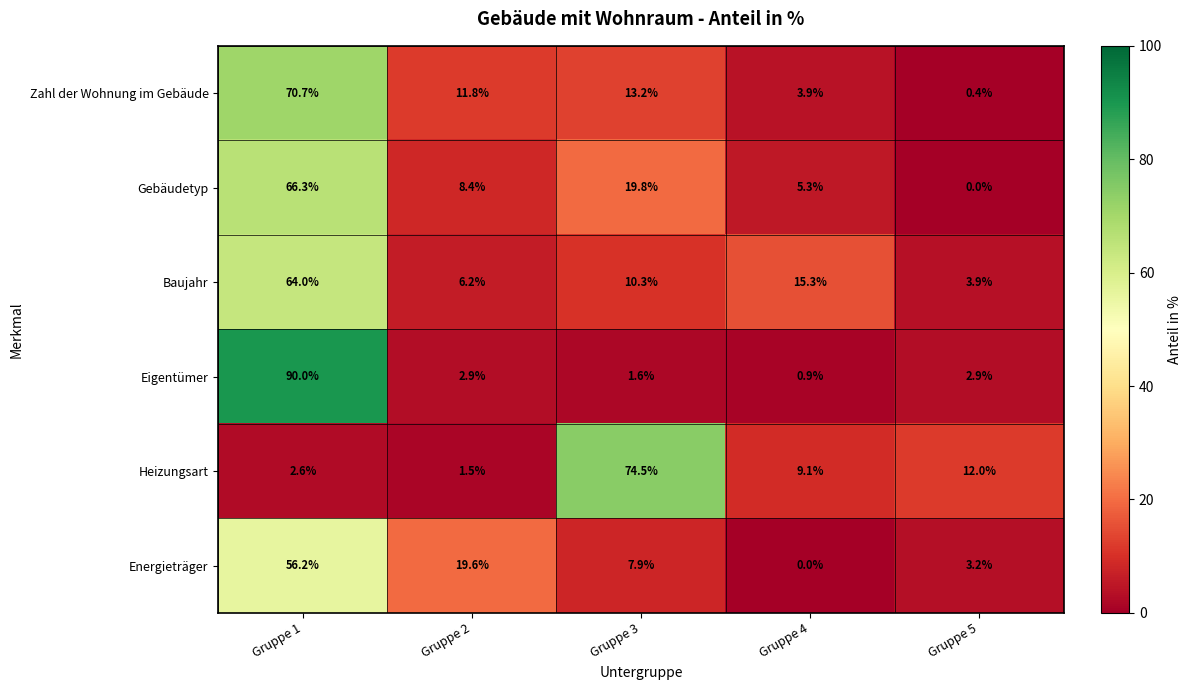

The value of Eigentümer at Gruppe 2 is 1.5. True or false?

False